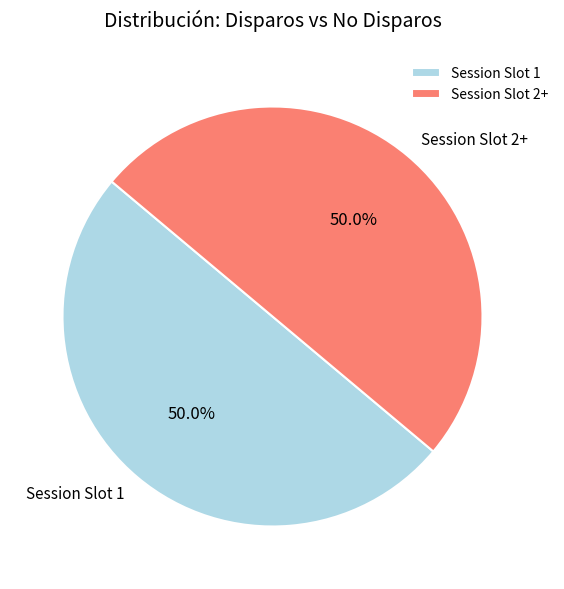

What is the ratio of the value at Session Slot 1 to the value at Session Slot 2+?

1.0